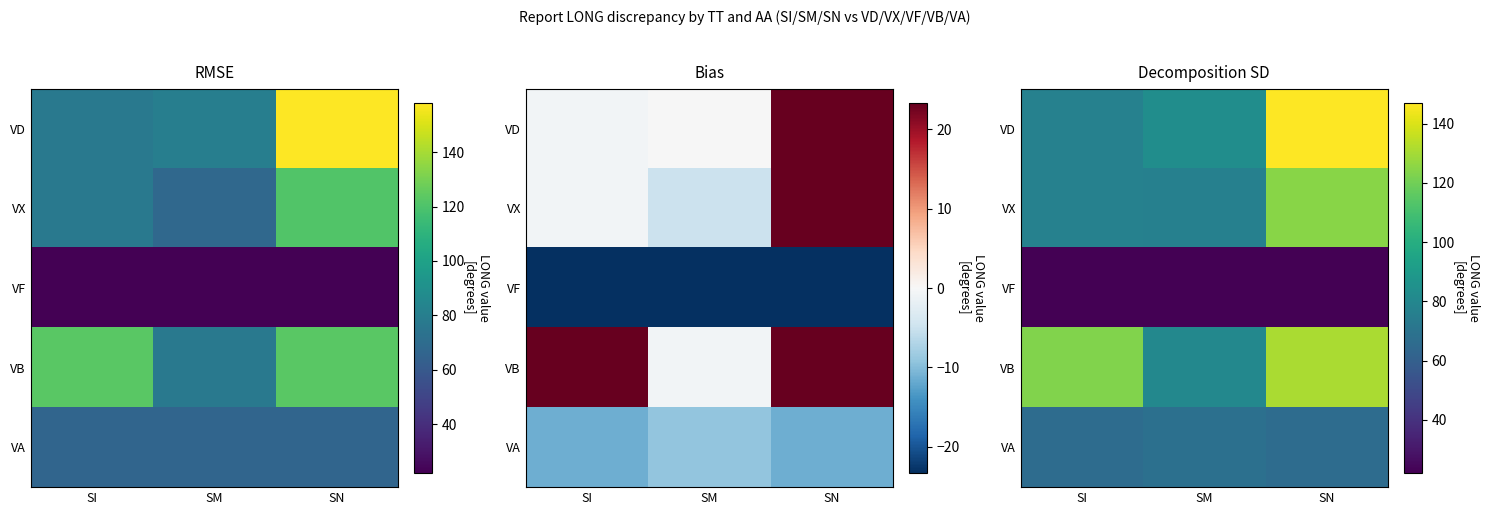

True or false: VD has a value of 114.9 at SM.

False